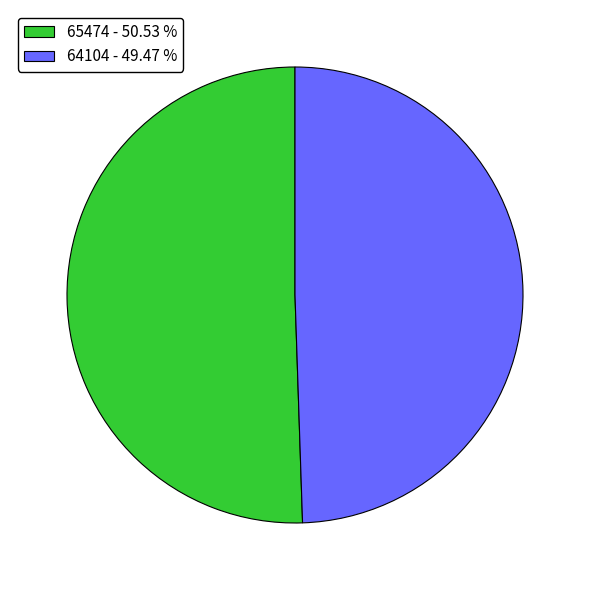

How many slices are in this pie chart?

2